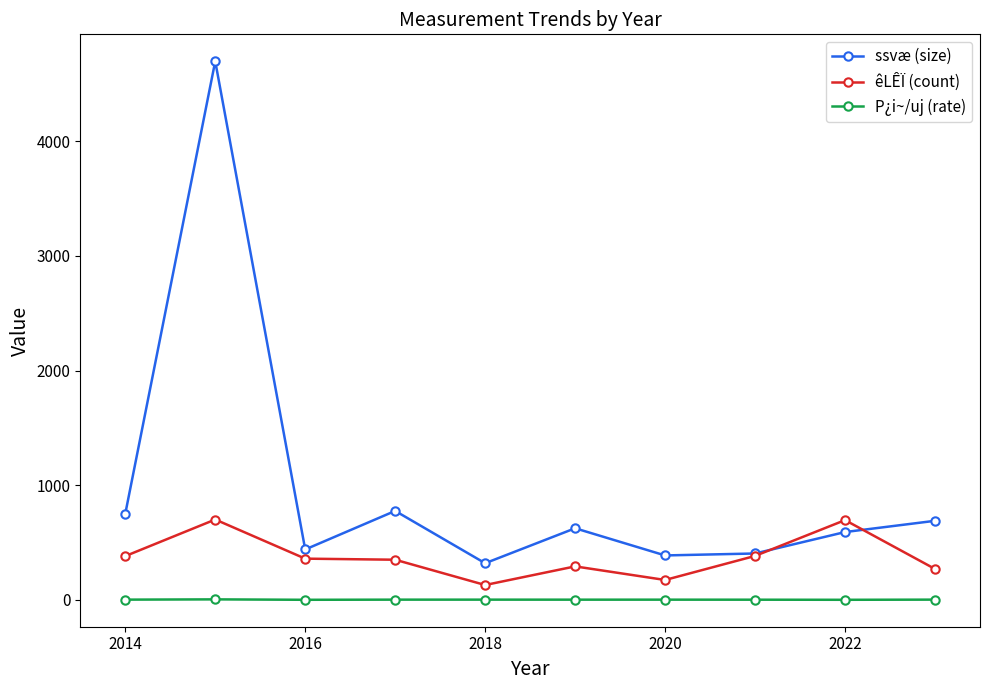

True or false: êLÊÏ (count) has more than 1 points higher than both neighbors.

True